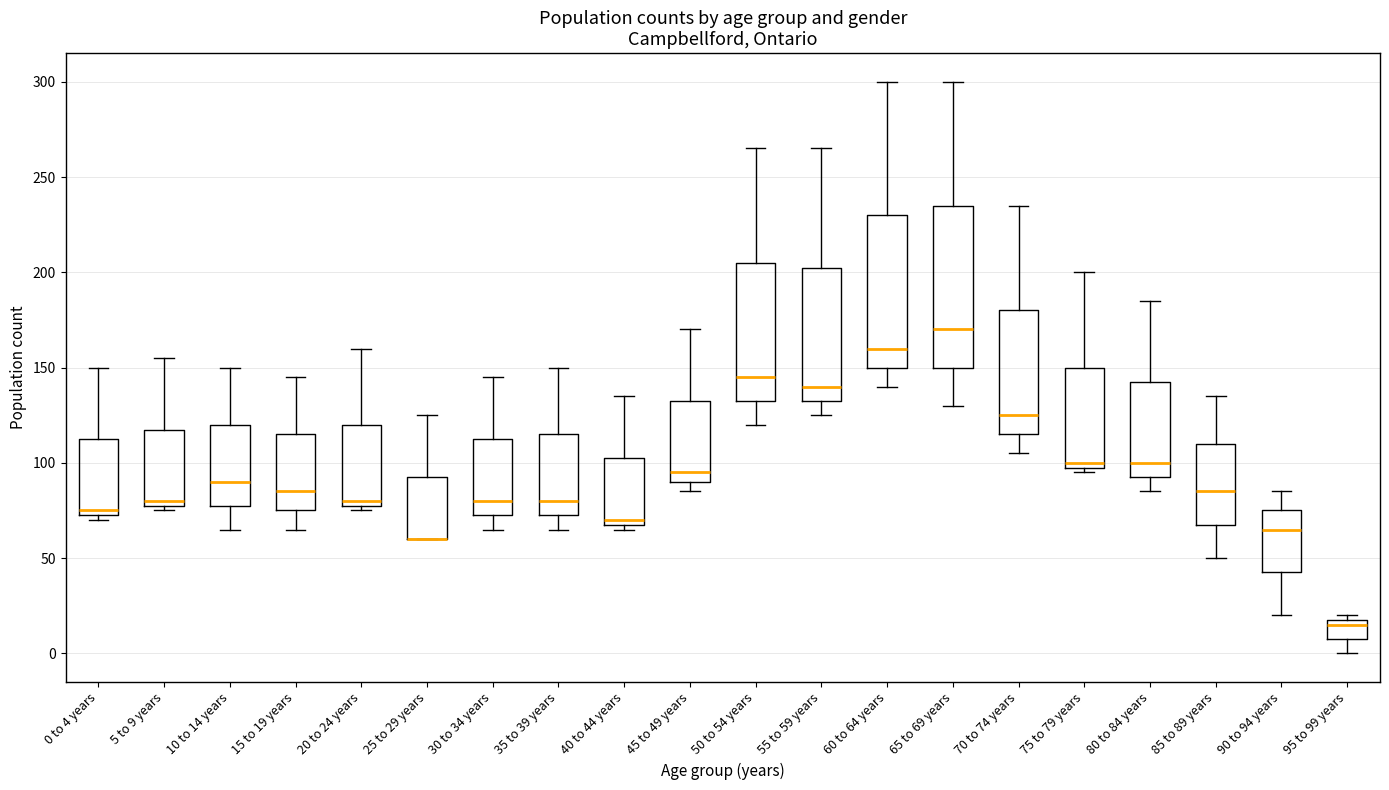

Where is the lower edge of the box for 45 to 49 years on the y-axis? The values are not printed on the chart, so give them approximately, as read against the axis.

90